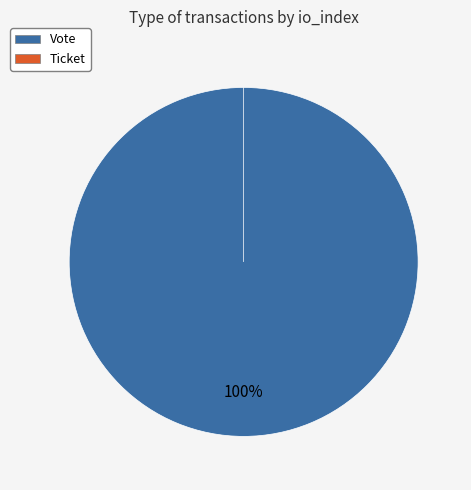

Which has a higher value, Vote or Ticket?

Vote